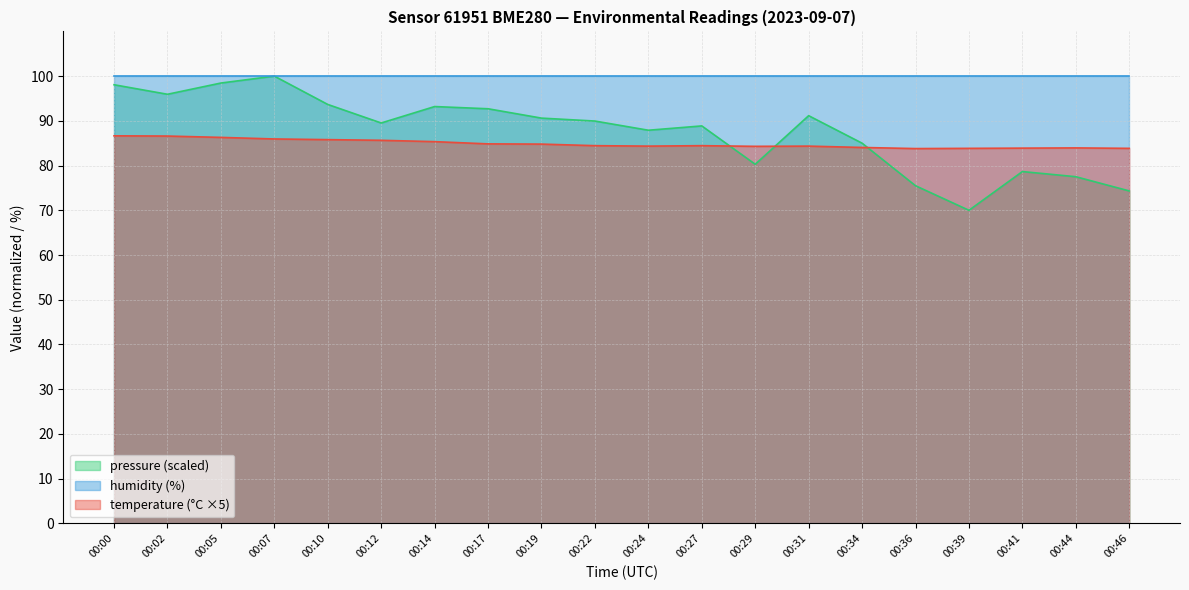

The value of temperature at 00:44 is 17.5. True or false?

False